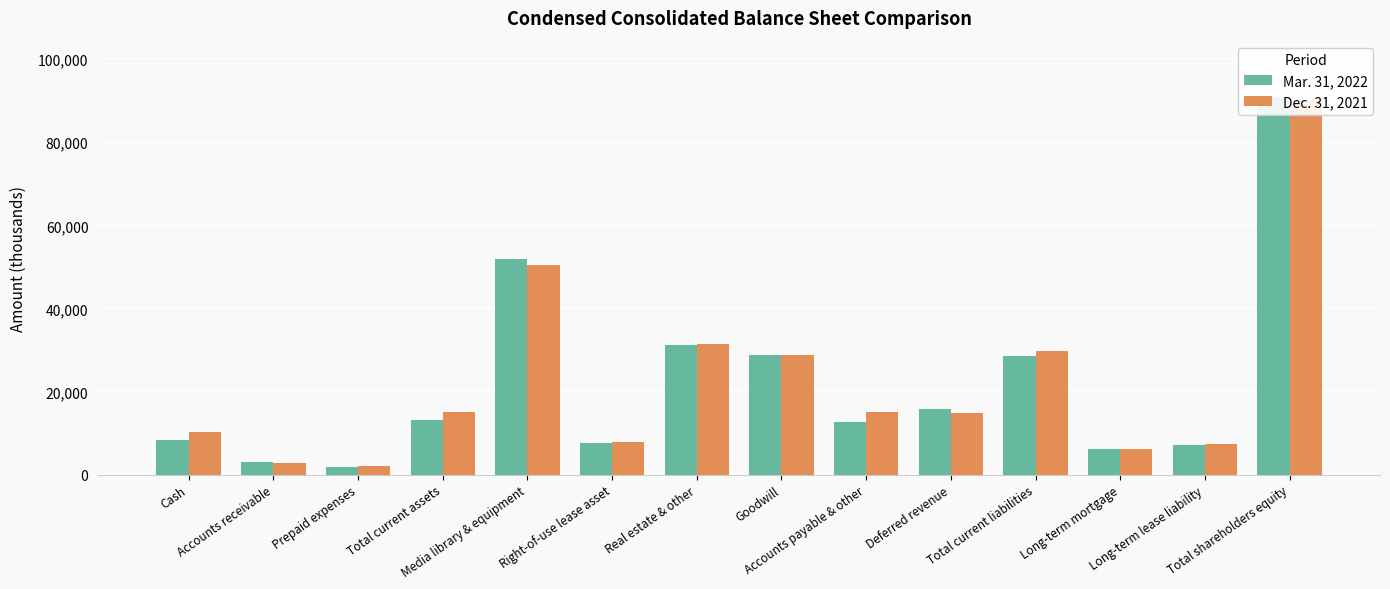

What is the difference between the highest and lowest values at Cash?

1871